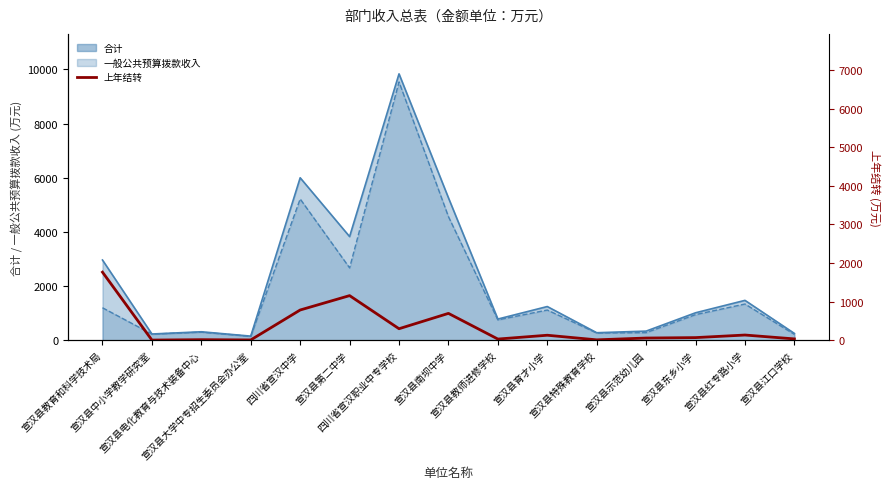

The chart shows a value of 374.6 at 宣汉县教育和科学技术局. True or false?

False